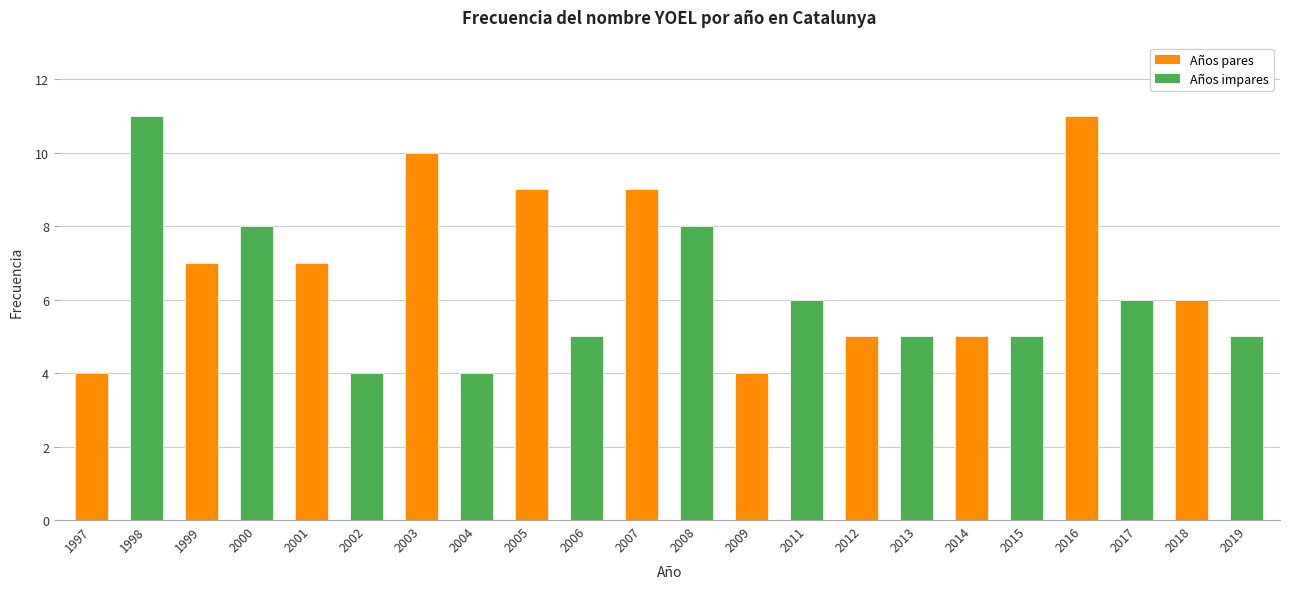

At which label does the data first exceed 6?

1998